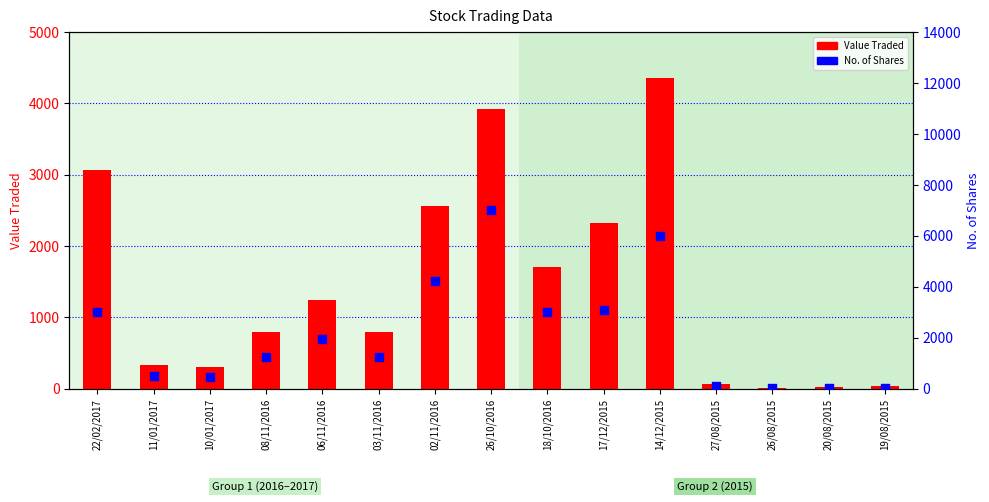

Which series contains the lowest Y value?

Value Traded